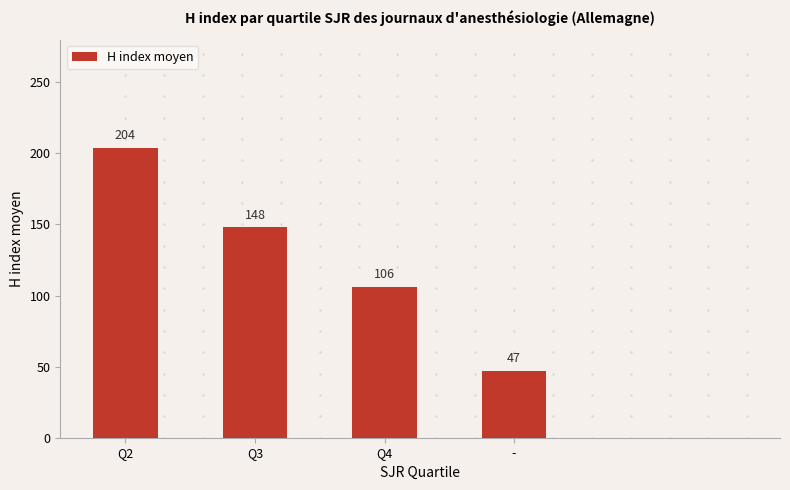

List the labels in order of value, smallest first.

-, Q4, Q3, Q2